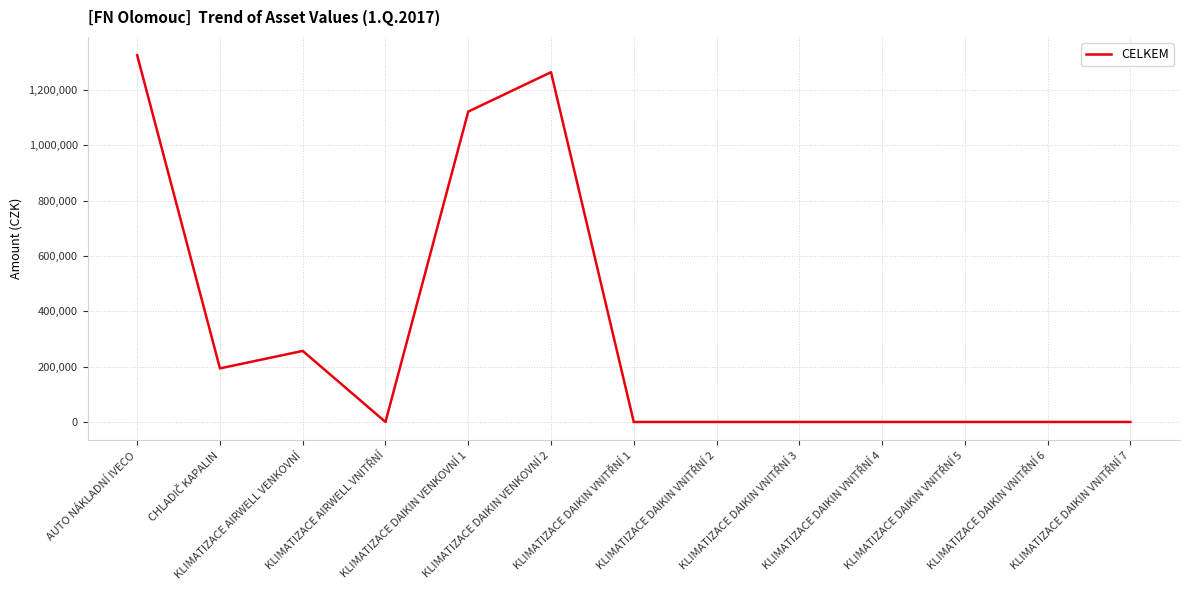

What is the maximum value shown in the chart?

1324950